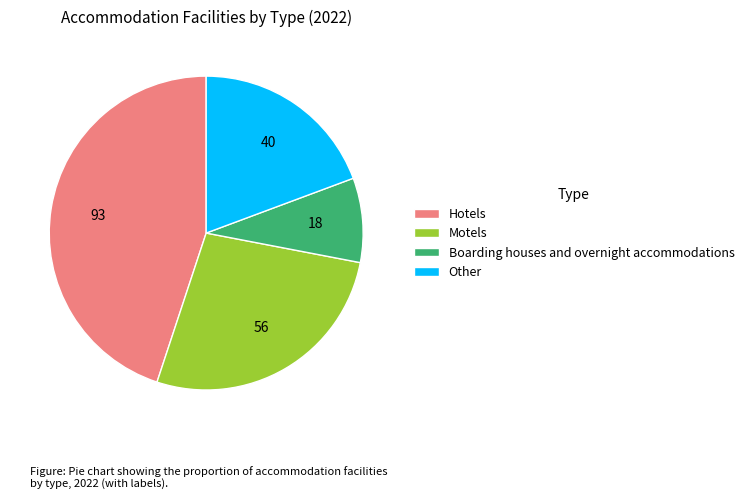

Which slice is the smallest?

Boarding houses and overnight accommodations